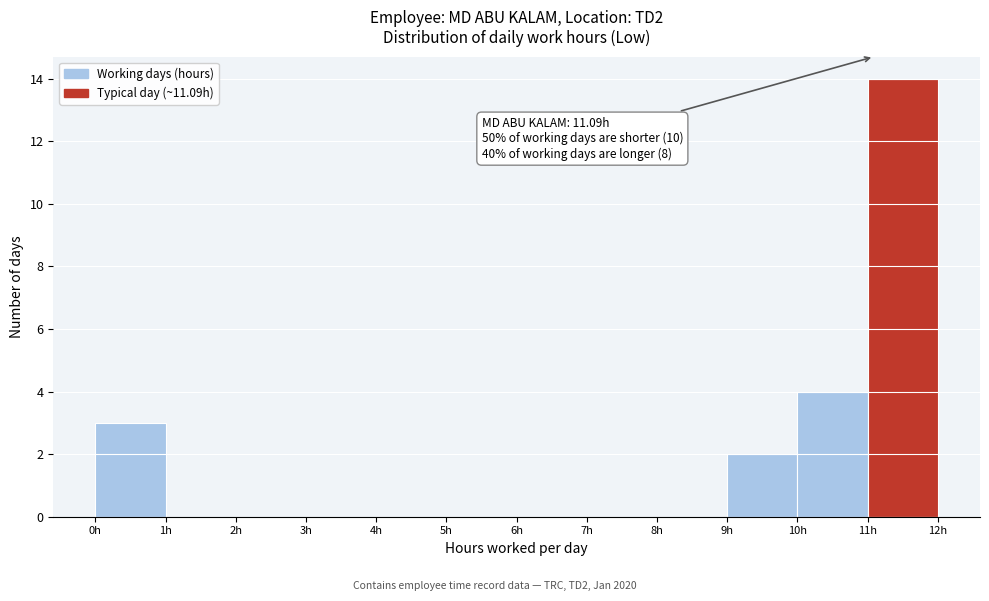

Which range on the x-axis has the tallest bar?

11 to 12